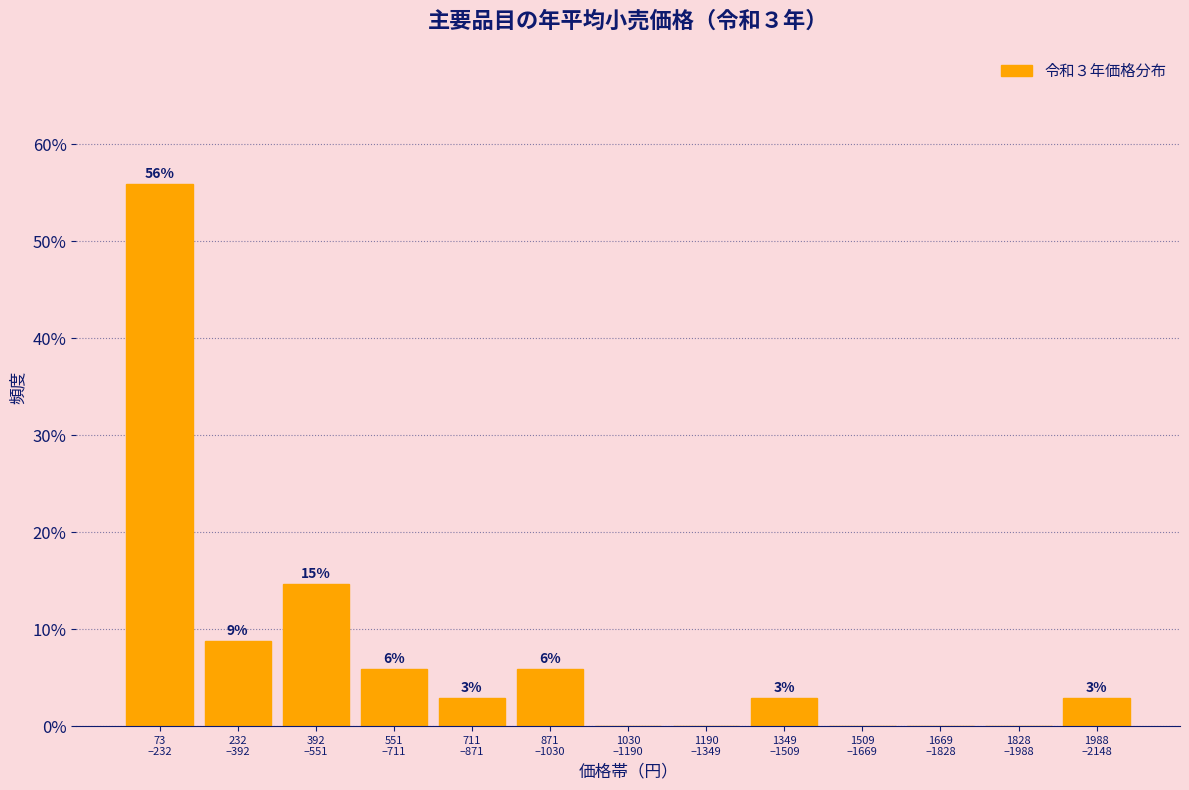

Are the bars horizontal?

No